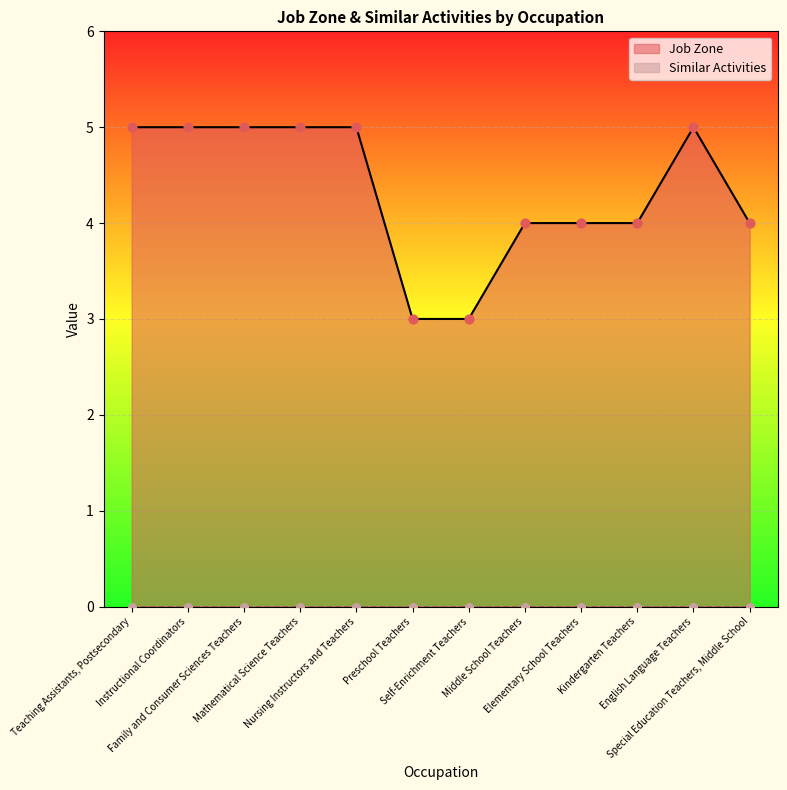

What is the ratio of the value at Special Education Teachers, Middle School to the value at Self-Enrichment Teachers?

1.3